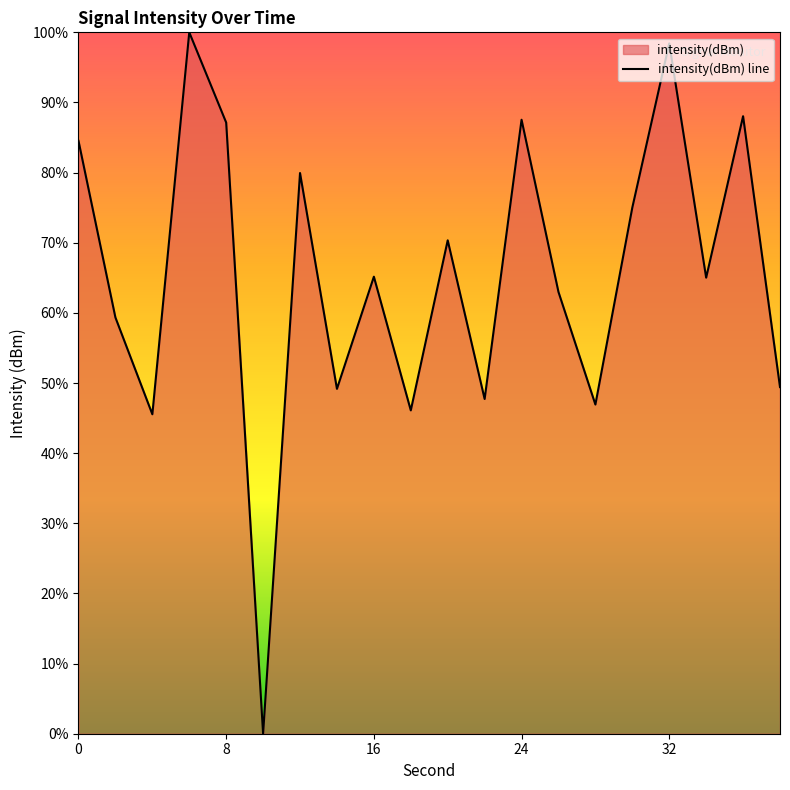

Is it true that the value at 16 is 65.2?

True